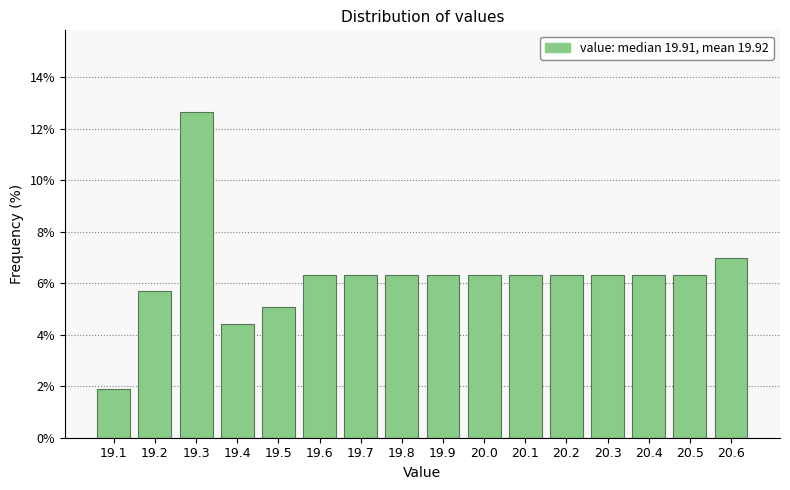

Reading left to right, extract all data points from this chart.

19.1=1.9	19.2=5.7	19.3=12.7	19.4=4.4	19.5=5.1	19.6=6.3	19.7=6.3	19.8=6.3	19.9=6.3	20.0=6.3	20.1=6.3	20.2=6.3	20.3=6.3	20.4=6.3	20.5=6.3	20.6=7.0